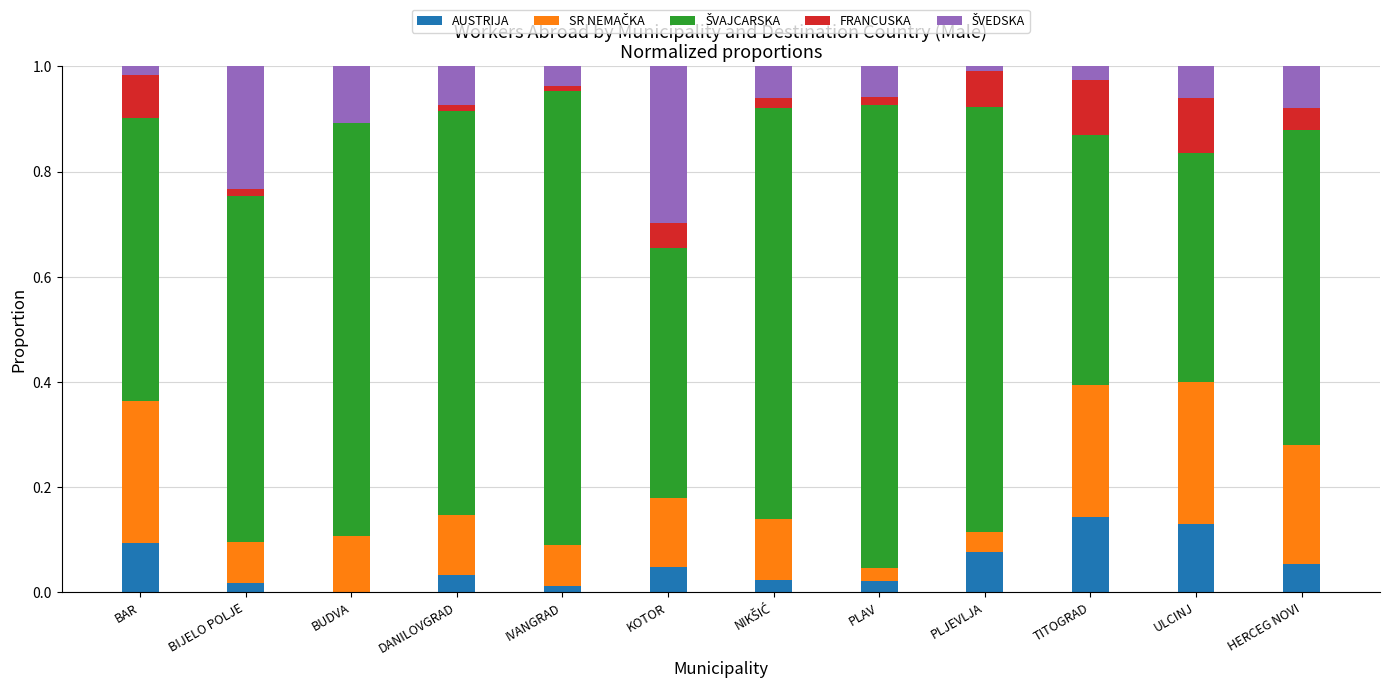

What is the total value across all series at BUDVA?

1.0